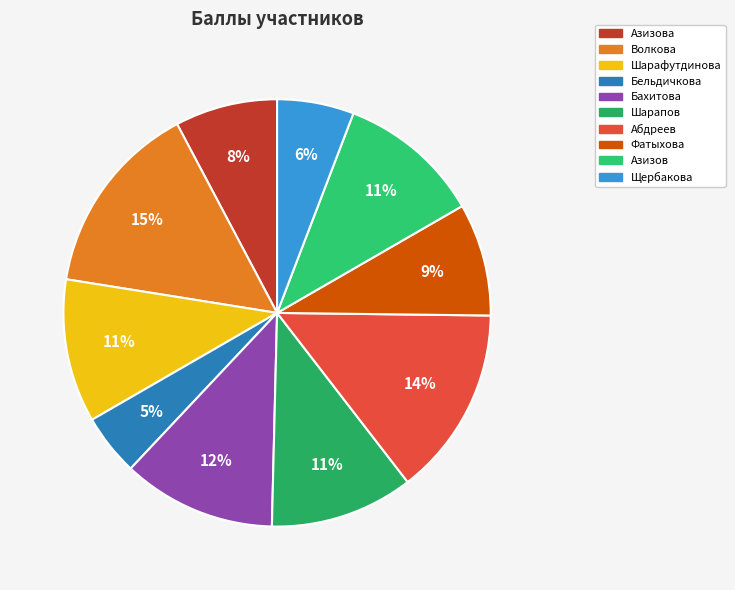

Is there a majority slice in this chart?

No